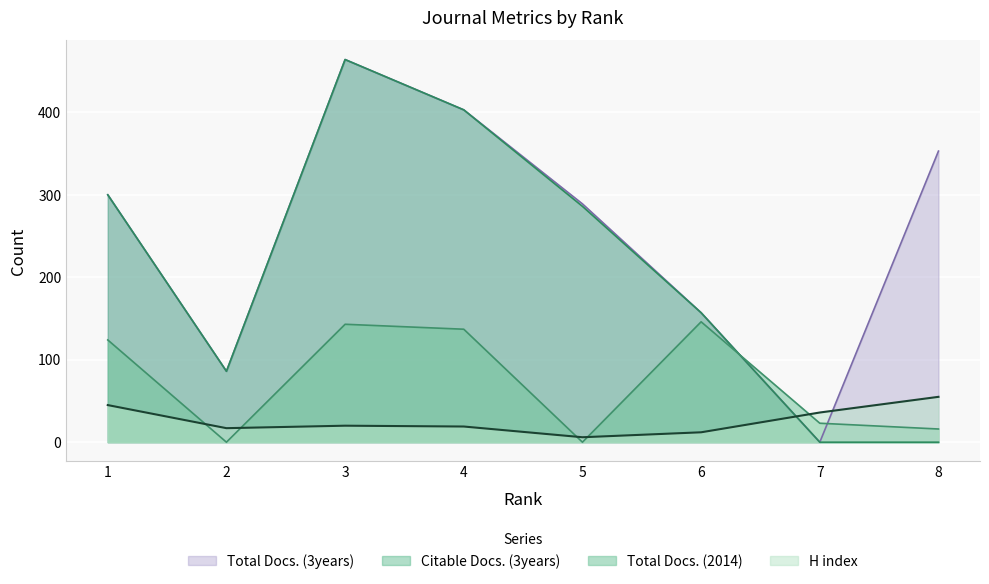

True or false: H index has a value of 33 at 3.

False